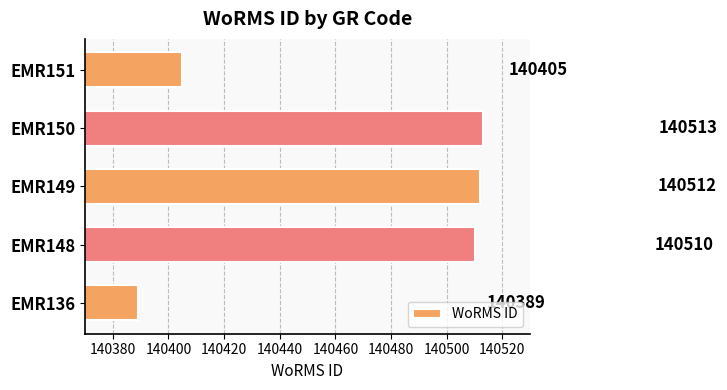

What is the change in value from EMR136 to EMR151?

+16